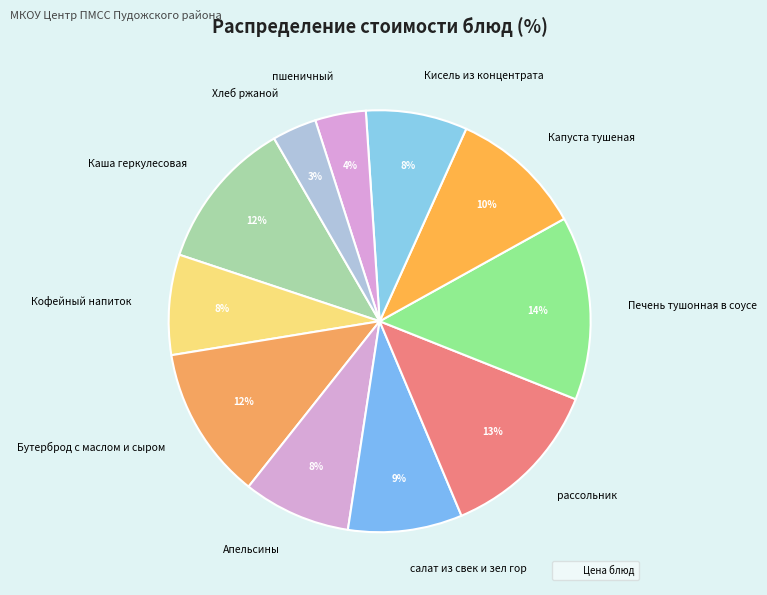

What percentage is the Кисель из концентрата slice, to the nearest percent?

8%